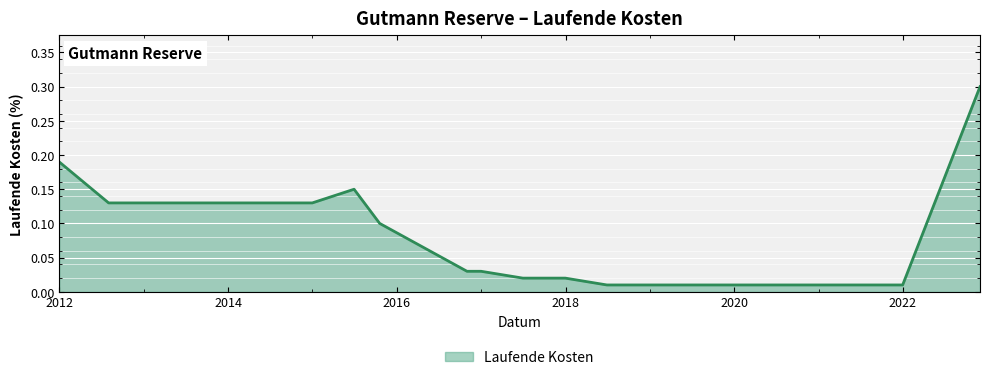

How many lines are shown in the chart?

1